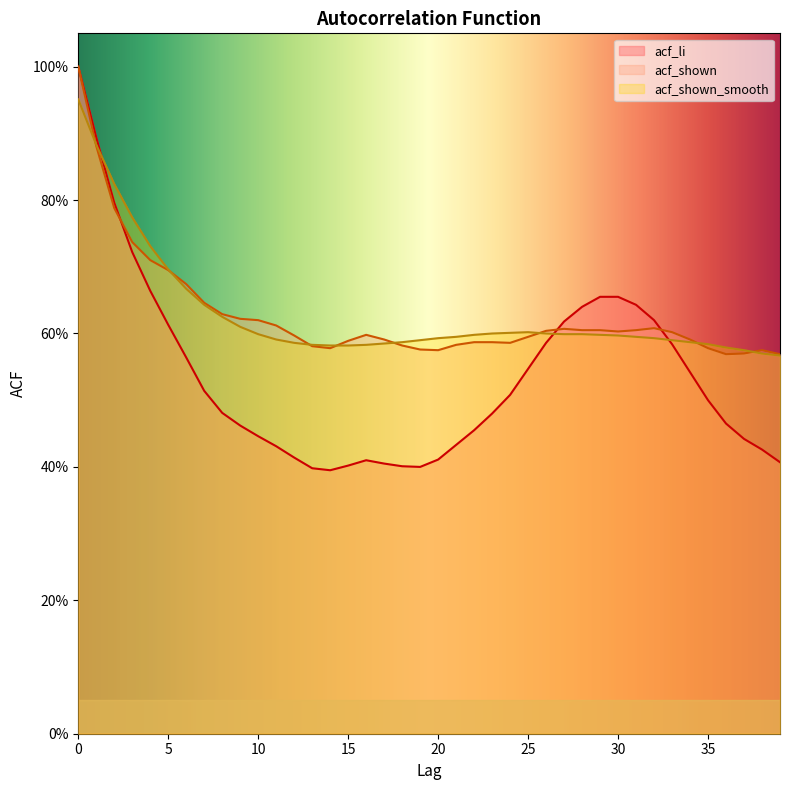

Reading right to left, extract all data points from this chart.

acf_li: 39=0.4	38=0.4	37=0.4	36=0.5	35=0.5	34=0.5	33=0.6	32=0.6	31=0.6	30=0.7	29=0.7	28=0.6	27=0.6	26=0.6	25=0.5	24=0.5	23=0.5	22=0.5	21=0.4	20=0.4	19=0.4	18=0.4	17=0.4	16=0.4	15=0.4	14=0.4	13=0.4	12=0.4	11=0.4	10=0.4	9=0.5	8=0.5	7=0.5	6=0.6	5=0.6	4=0.7	3=0.7	2=0.8	1=0.9	0=1.0
acf_shown: 39=0.6	38=0.6	37=0.6	36=0.6	35=0.6	34=0.6	33=0.6	32=0.6	31=0.6	30=0.6	29=0.6	28=0.6	27=0.6	26=0.6	25=0.6	24=0.6	23=0.6	22=0.6	21=0.6	20=0.6	19=0.6	18=0.6	17=0.6	16=0.6	15=0.6	14=0.6	13=0.6	12=0.6	11=0.6	10=0.6	9=0.6	8=0.6	7=0.6	6=0.7	5=0.7	4=0.7	3=0.7	2=0.8	1=0.9	0=1.0
acf_shown_smooth: 39=0.6	38=0.6	37=0.6	36=0.6	35=0.6	34=0.6	33=0.6	32=0.6	31=0.6	30=0.6	29=0.6	28=0.6	27=0.6	26=0.6	25=0.6	24=0.6	23=0.6	22=0.6	21=0.6	20=0.6	19=0.6	18=0.6	17=0.6	16=0.6	15=0.6	14=0.6	13=0.6	12=0.6	11=0.6	10=0.6	9=0.6	8=0.6	7=0.6	6=0.7	5=0.7	4=0.7	3=0.8	2=0.8	1=0.9	0=1.0